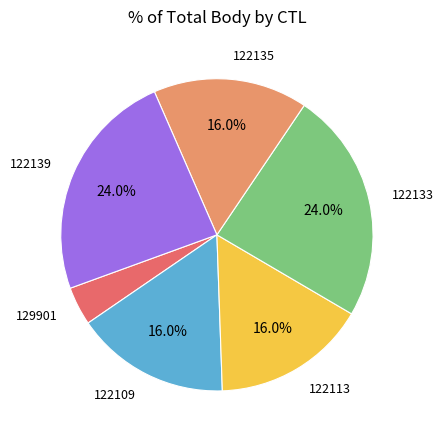

The 122135 slice represents 16% of the pie. True or false?

True